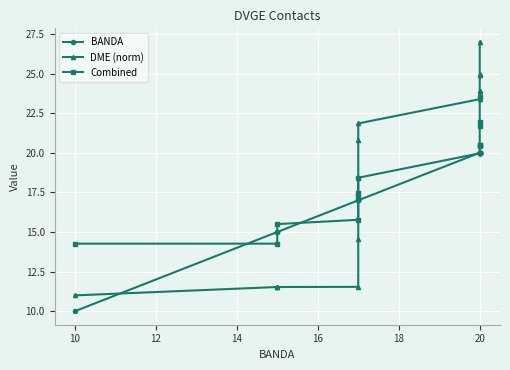

How many categories are shown in the chart?

14